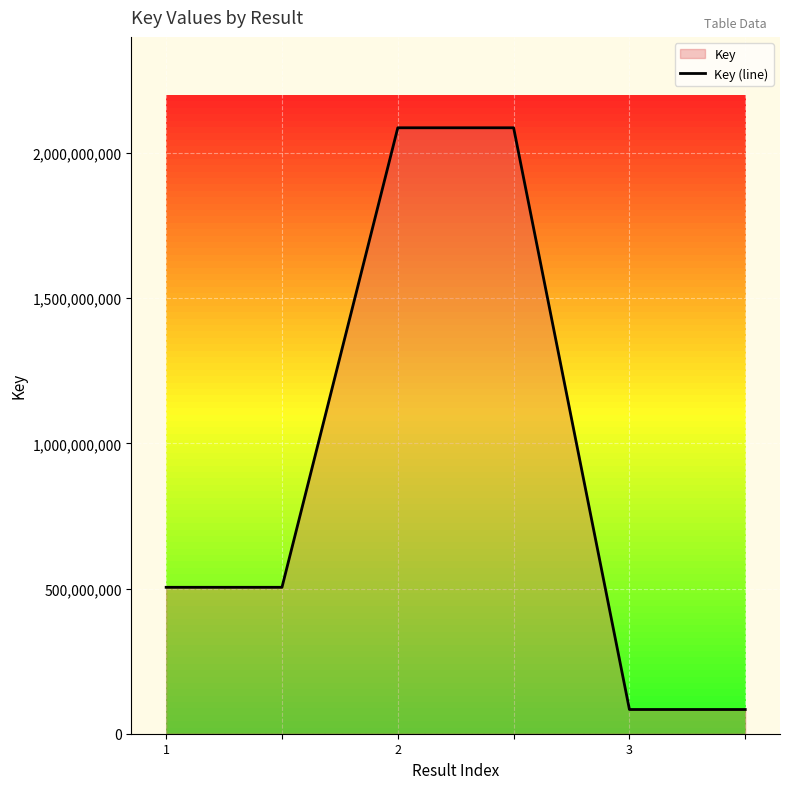

What is the sum of all values?

5350435236